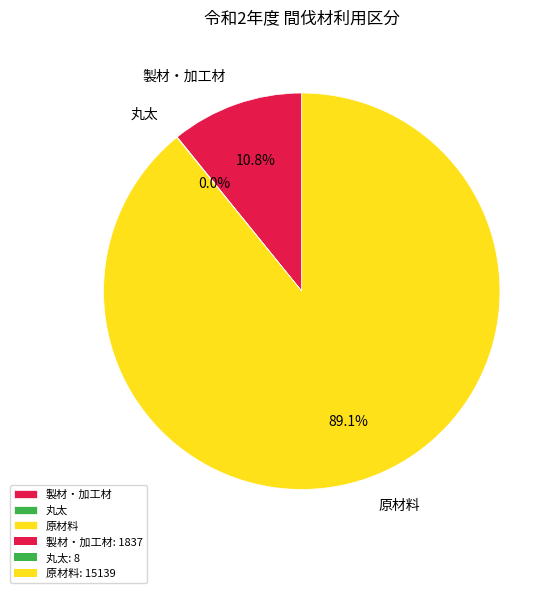

Is there any slice that represents more than half of the pie?

Yes